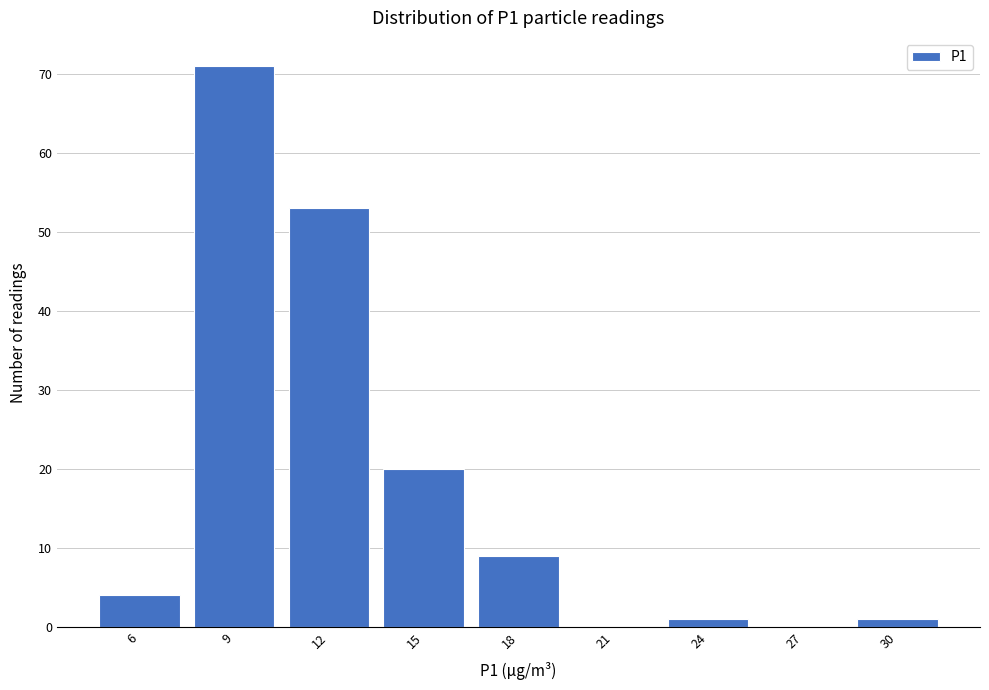

Reading left to right, what are all the values shown in this chart?

6=4	9=71	12=53	15=20	18=9	21=0	24=1	27=0	30=1